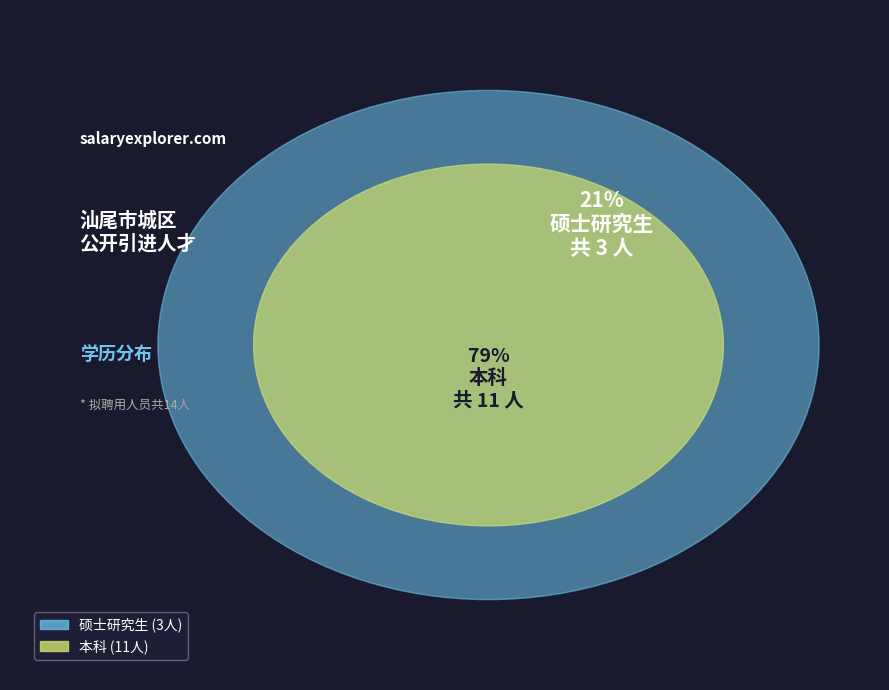

Approximately how many times larger is the value at 硕士研究生 compared to 本科?

0.3